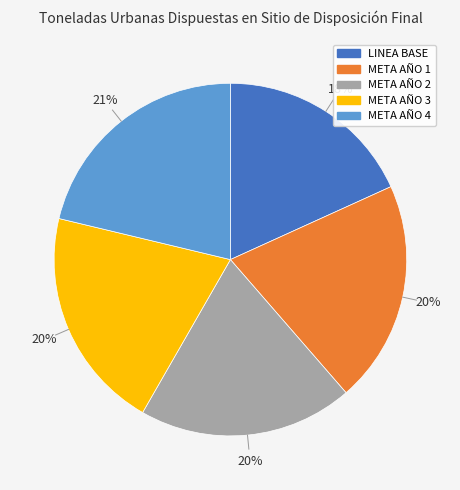

To the nearest percent, what percentage of the pie is META AÑO 2?

20%